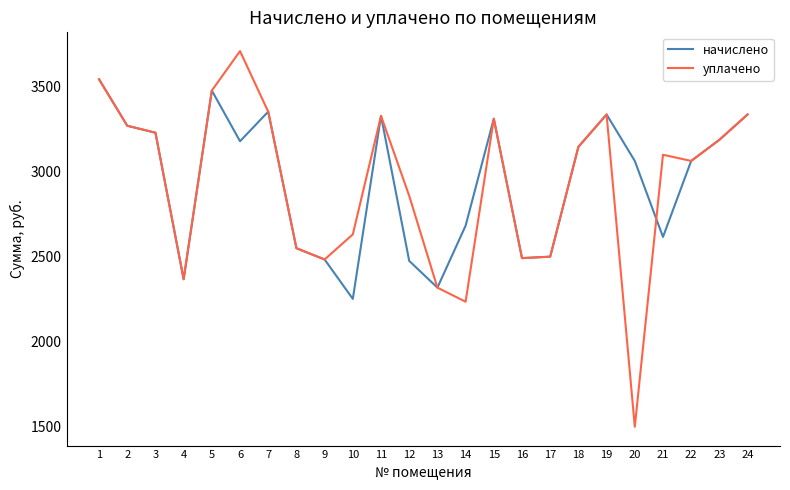

Where does the начислено series first go above 3146?

1